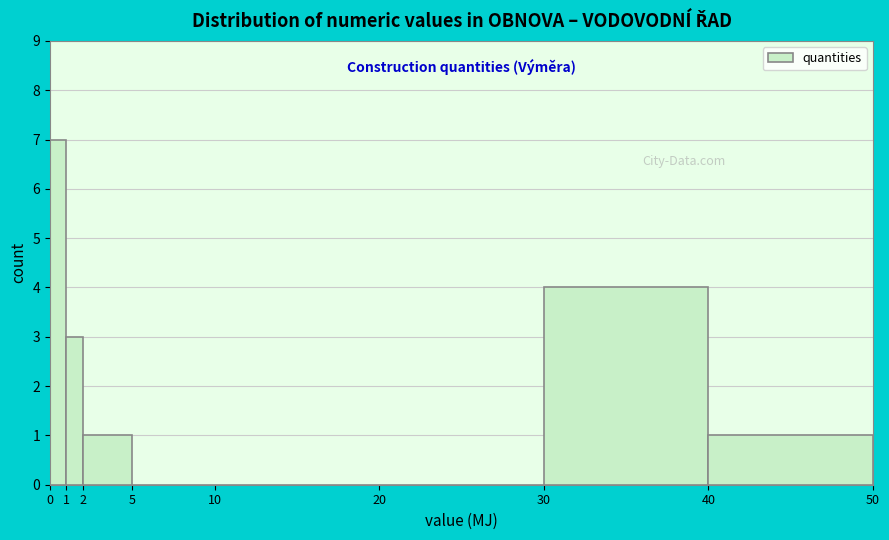

Reading left to right, list every bar in this chart as the range it spans on the x-axis followed by its height. The values are not printed on the chart, so give them approximately, as read against the axis.

0 to 1: 7
1 to 2: 3
2 to 5: 1
5 to 10: 0
10 to 20: 0
20 to 30: 0
30 to 40: 4
40 to 50: 1